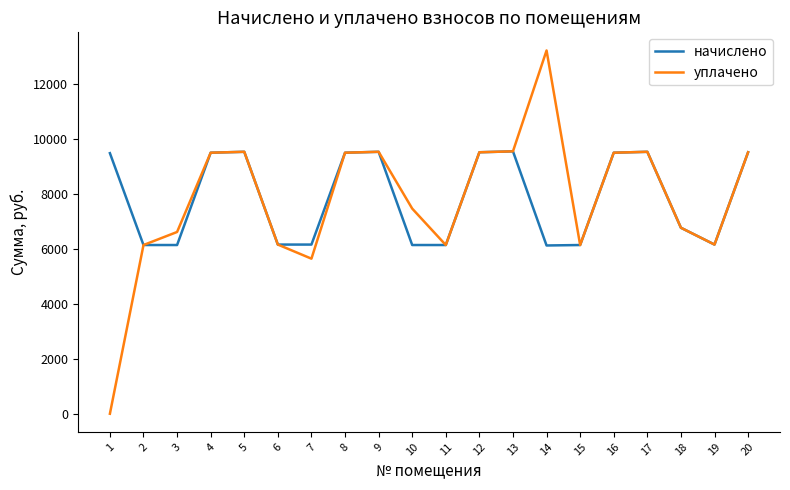

What is the highest value of the уплачено series?

13227.5